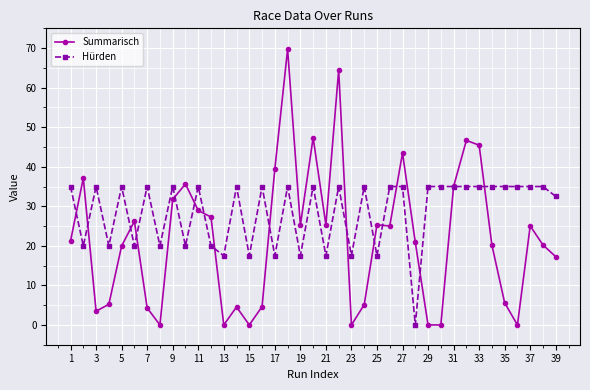

What are all the series names shown in the legend?

Summarisch, Hürden